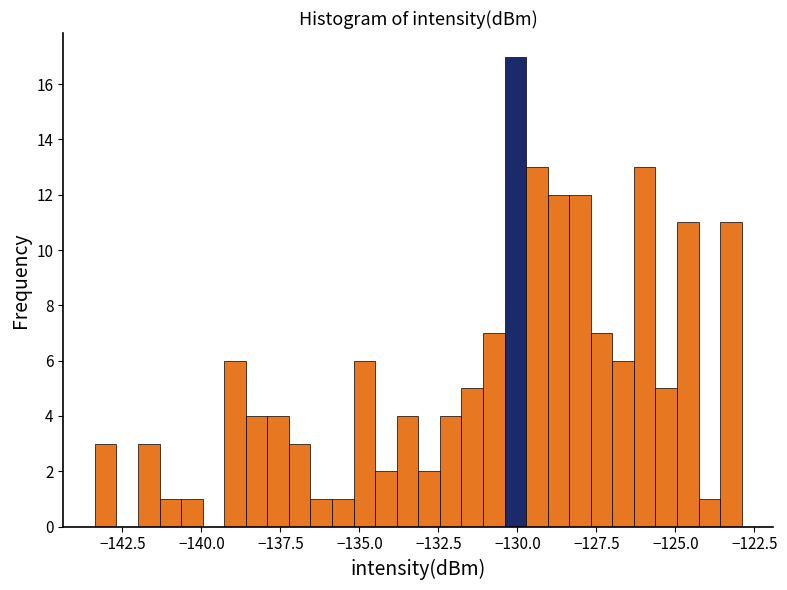

Read against the x-axis, roughly where is the centre of the tallest bar?

-130.0